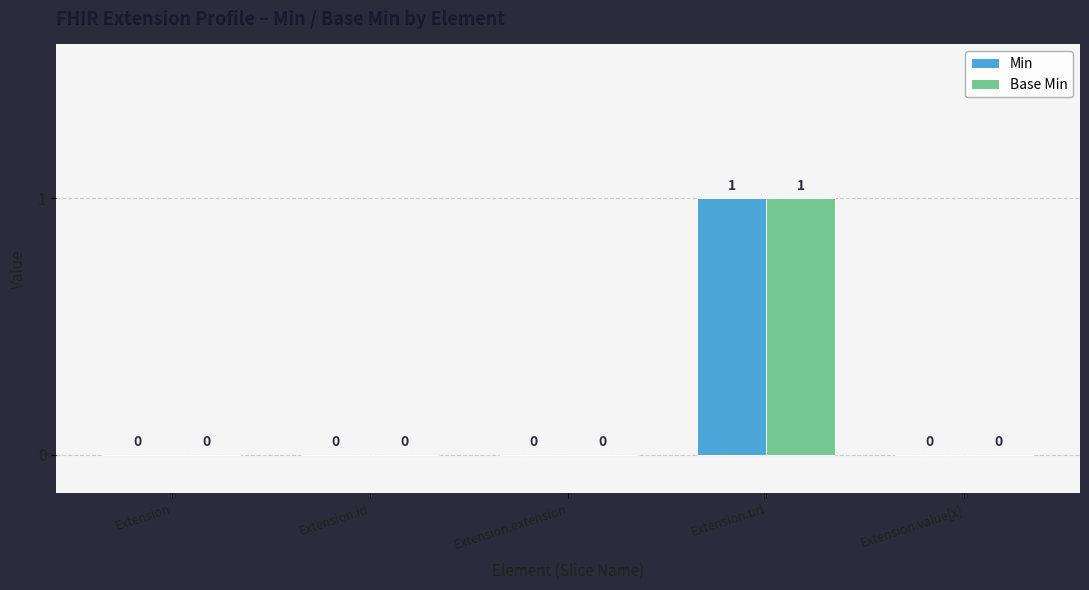

Is it true that Min equals 1 at Extension?

False